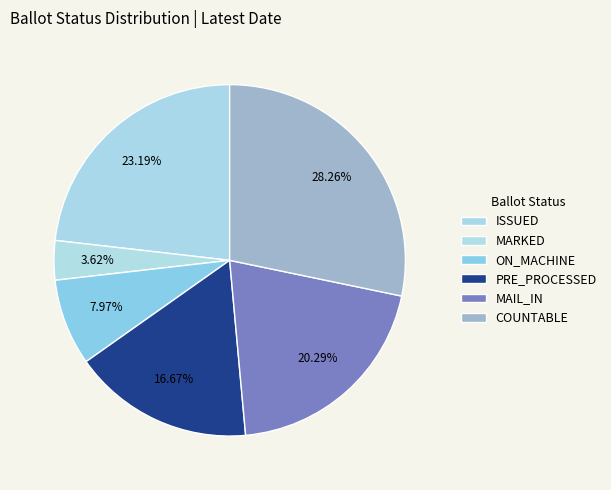

Count the number of slices in the pie.

6